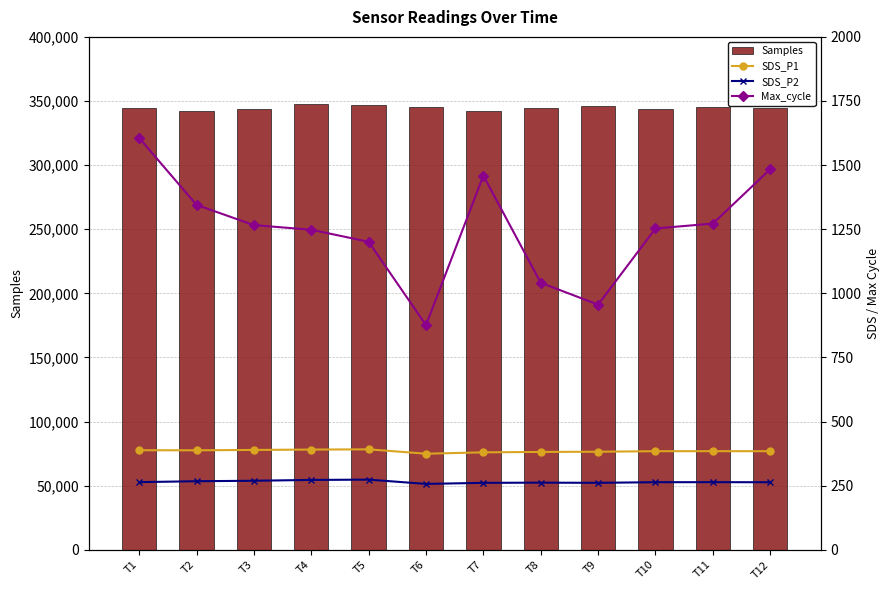

Reading left to right, what are all the values shown in this chart?

Samples: 344686.0	342072.0	343502.0	347459.0	346647.0	344953.0	342284.0	344677.0	346335.0	343615.0	345013.0	344715.0
SDS_P1: 388.1	387.9	389.3	390.7	391.6	374.6	379.9	381.5	382.3	384.4	384.5	384.4
SDS_P2: 263.8	267.3	269.1	272.3	273.5	256.9	261.0	261.8	261.1	263.5	263.6	263.3
Max_cycle: 1606.0	1345.0	1266.0	1248.0	1201.0	876.0	1459.0	1041.0	956.0	1253.0	1272.0	1484.0